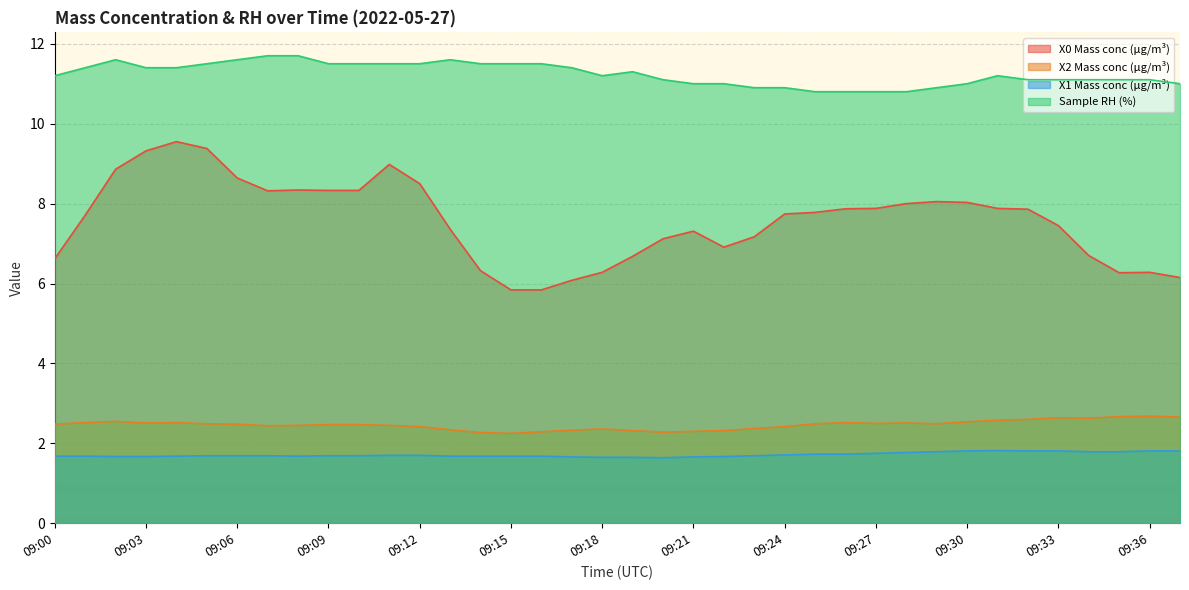

Reading right to left, list all the values displayed in this chart.

X0 Mass conc (μg/m³): 6.2	6.3	6.3	6.7	7.5	7.9	7.9	8.0	8.1	8.0	7.9	7.9	7.8	7.7	7.2	6.9	7.3	7.1	6.7	6.3	6.1	5.8	5.8	6.3	7.4	8.5	9.0	8.3	8.3	8.3	8.3	8.6	9.4	9.6	9.3	8.9	7.7	6.6
X2 Mass conc (μg/m³): 2.7	2.7	2.7	2.6	2.6	2.6	2.6	2.5	2.5	2.5	2.5	2.5	2.5	2.4	2.4	2.3	2.3	2.3	2.3	2.4	2.3	2.3	2.2	2.3	2.3	2.4	2.5	2.5	2.5	2.5	2.4	2.5	2.5	2.5	2.5	2.5	2.5	2.5
X1 Mass conc (μg/m³): 1.8	1.8	1.8	1.8	1.8	1.8	1.8	1.8	1.8	1.8	1.8	1.7	1.7	1.7	1.7	1.7	1.7	1.6	1.6	1.6	1.7	1.7	1.7	1.7	1.7	1.7	1.7	1.7	1.7	1.7	1.7	1.7	1.7	1.7	1.7	1.7	1.7	1.7
Sample RH (%): 11.0	11.1	11.1	11.1	11.1	11.1	11.2	11.0	10.9	10.8	10.8	10.8	10.8	10.9	10.9	11.0	11.0	11.1	11.3	11.2	11.4	11.5	11.5	11.5	11.6	11.5	11.5	11.5	11.5	11.7	11.7	11.6	11.5	11.4	11.4	11.6	11.4	11.2